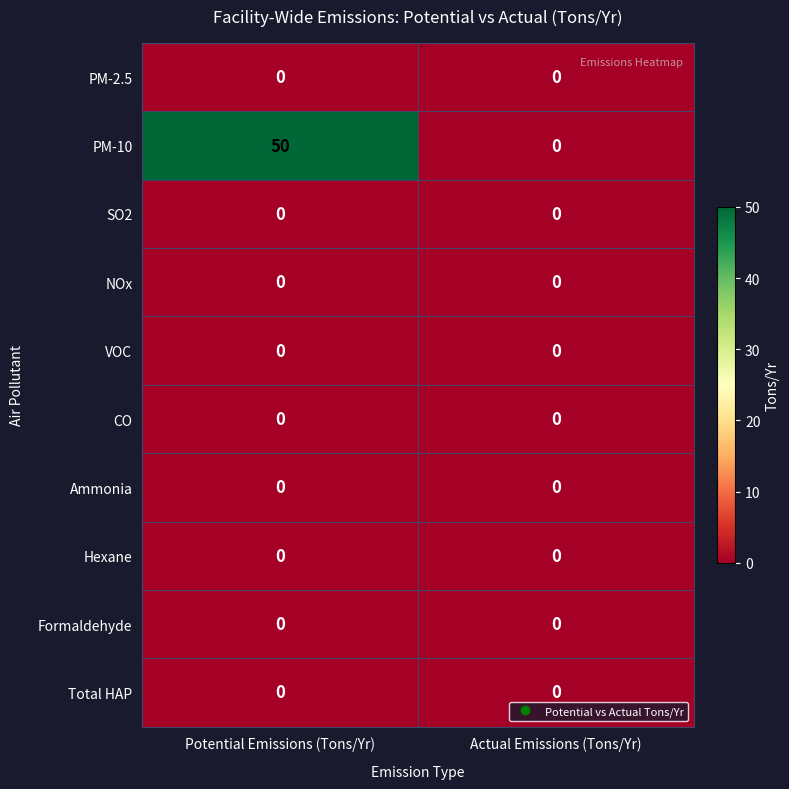

The Hexane series shows 0 at Potential Emissions (Tons/Yr). True or false?

True